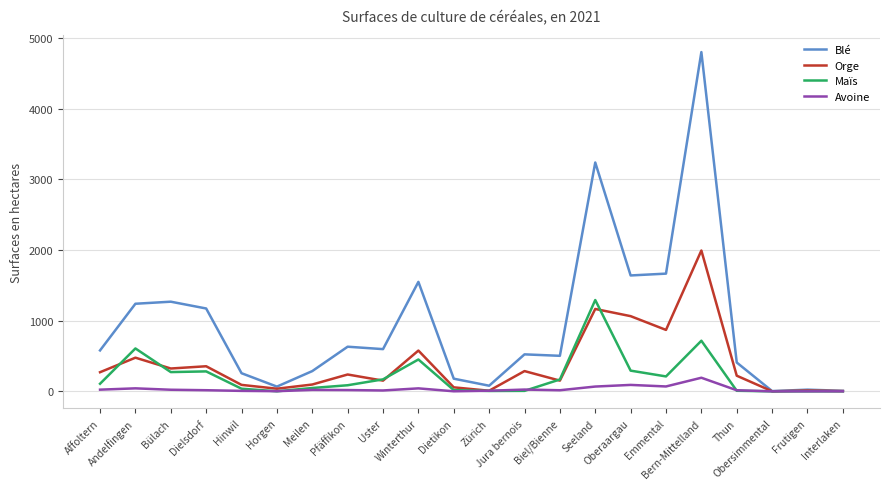

List the series in order of their peak value, highest first.

Blé, Orge, Maïs, Avoine